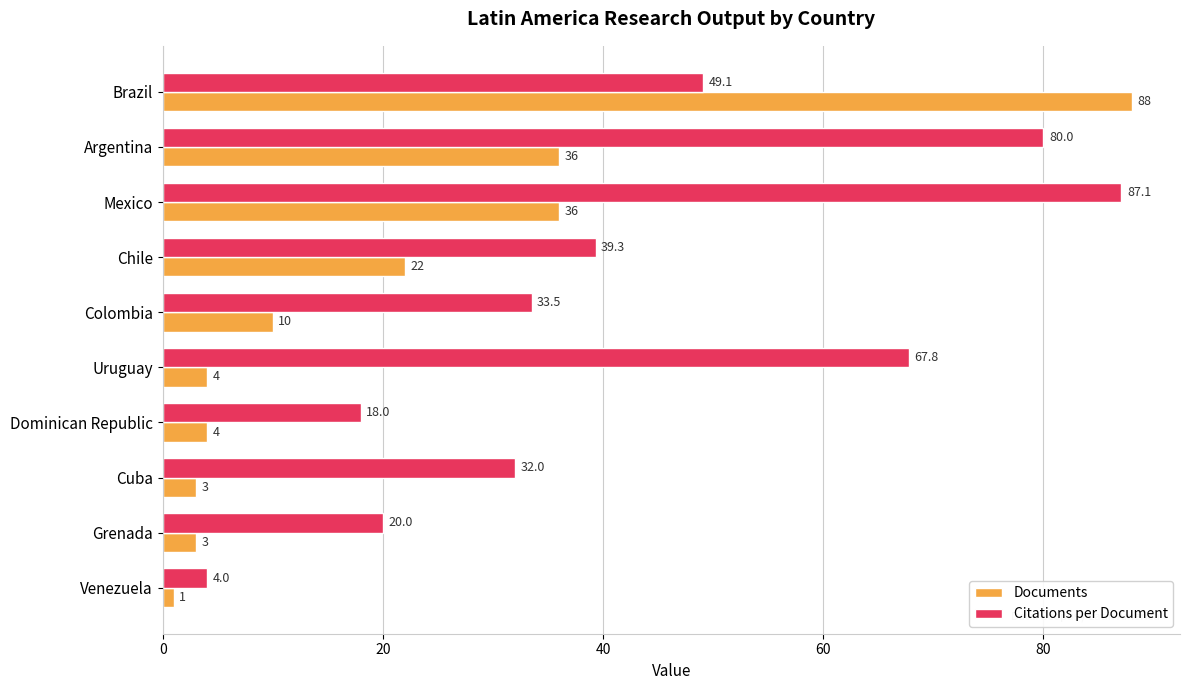

What value does the Documents series have at Brazil?

88.0